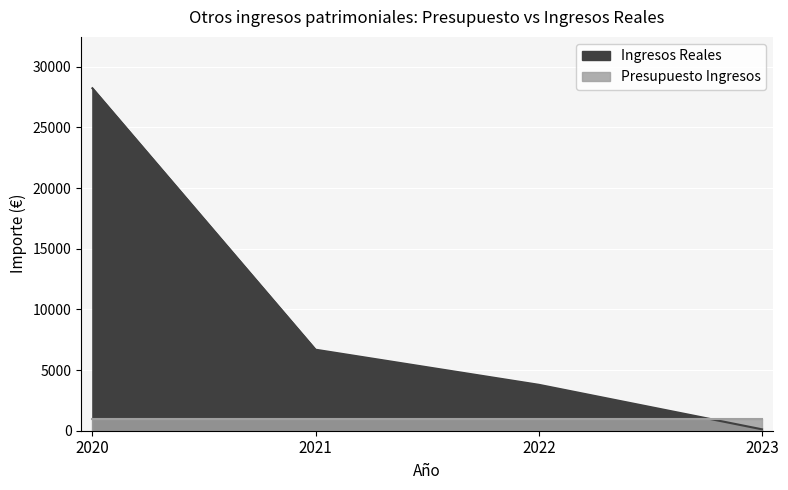

Read the value at 2020.

28222.0